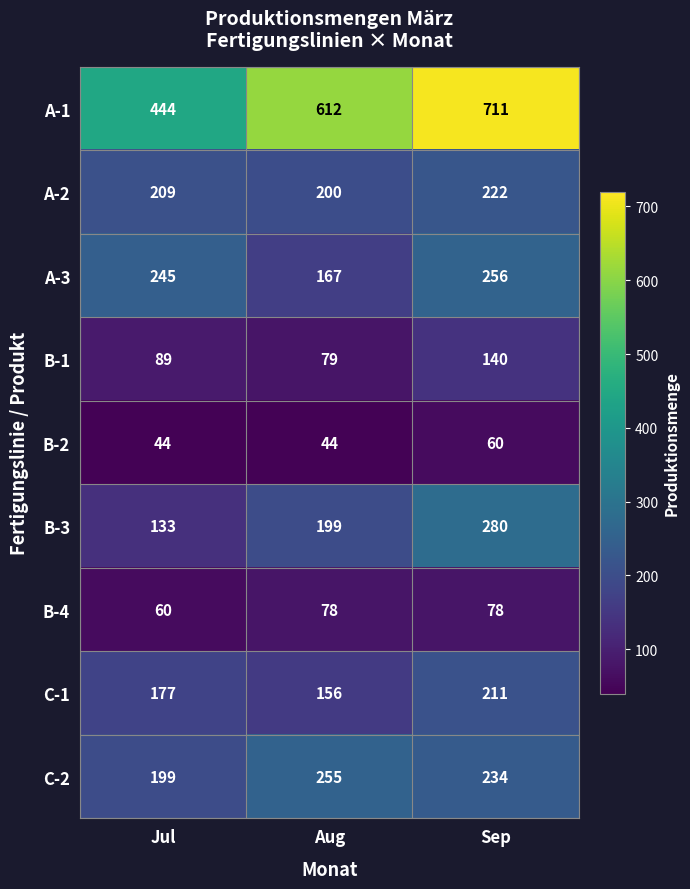

How many B-2 values are between 44 and 60?

3